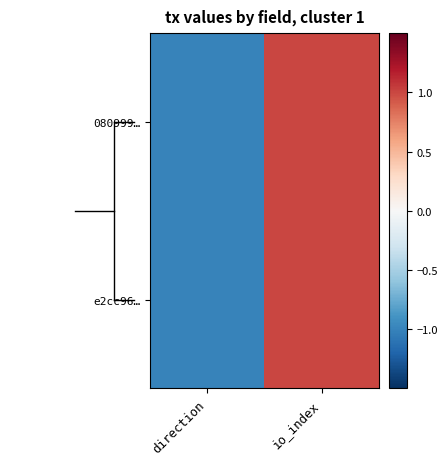

Reading right to left, transcribe all the data shown in this chart.

080999…: io_index=1	direction=-1
e2cc96…: io_index=1	direction=-1